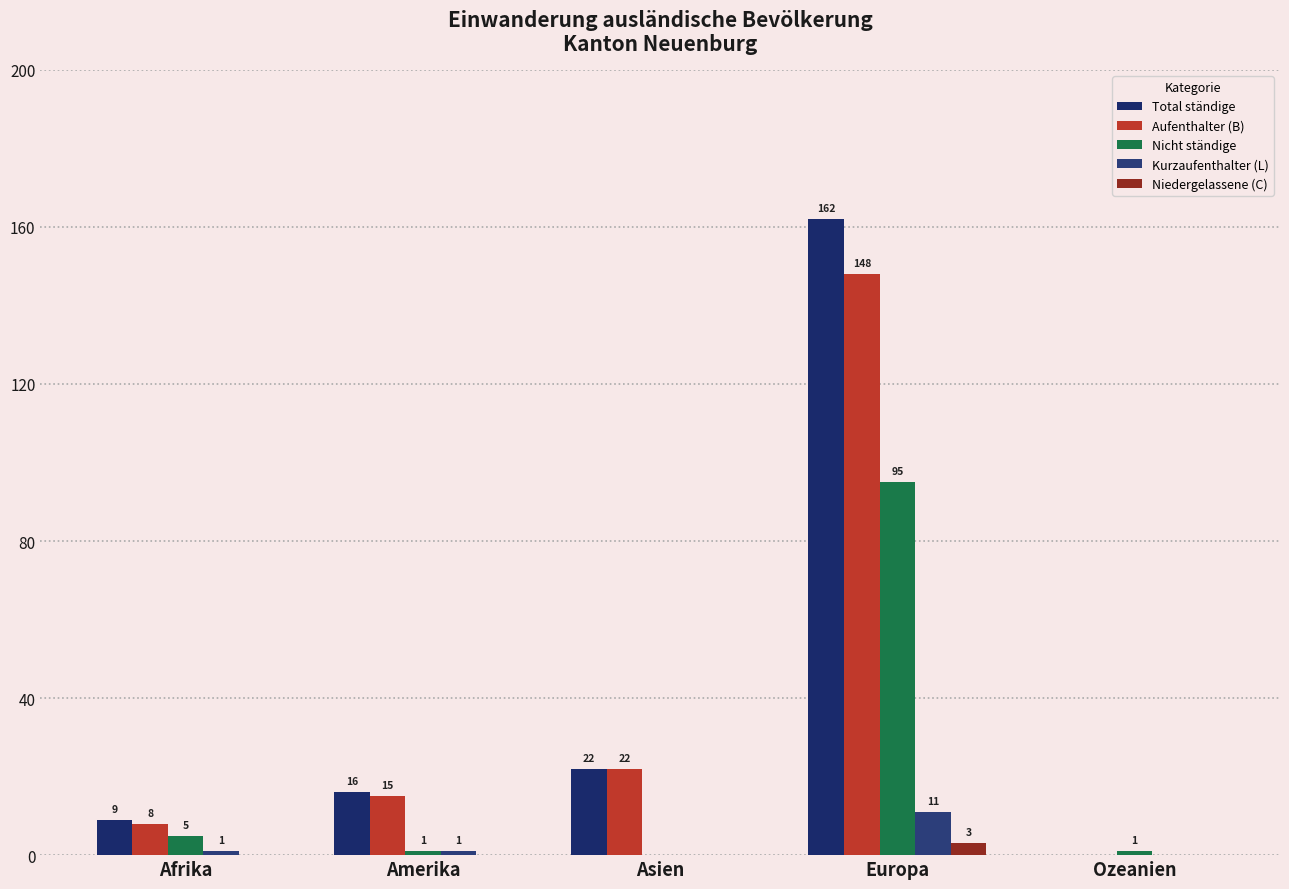

At which category does the chart reach its peak across all series?

Europa